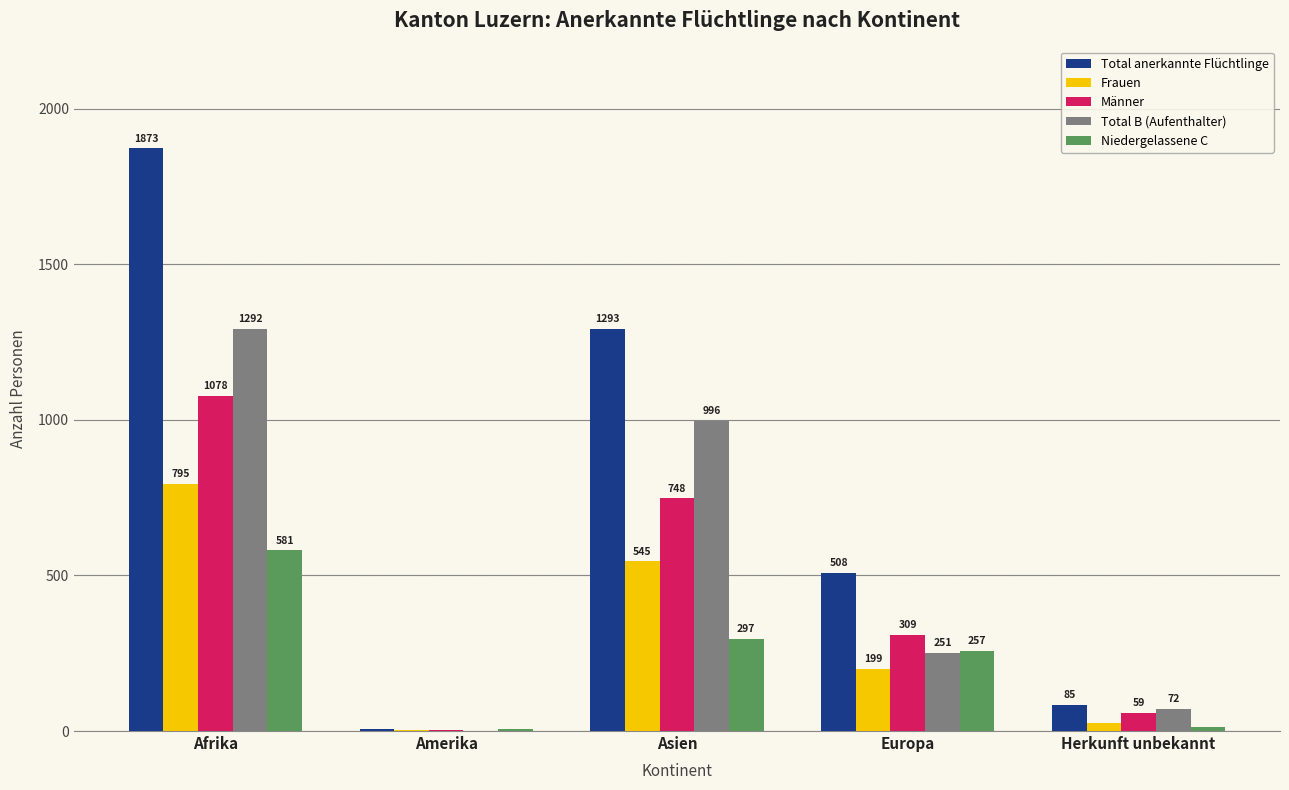

At which category is the sum across all series the highest?

Afrika